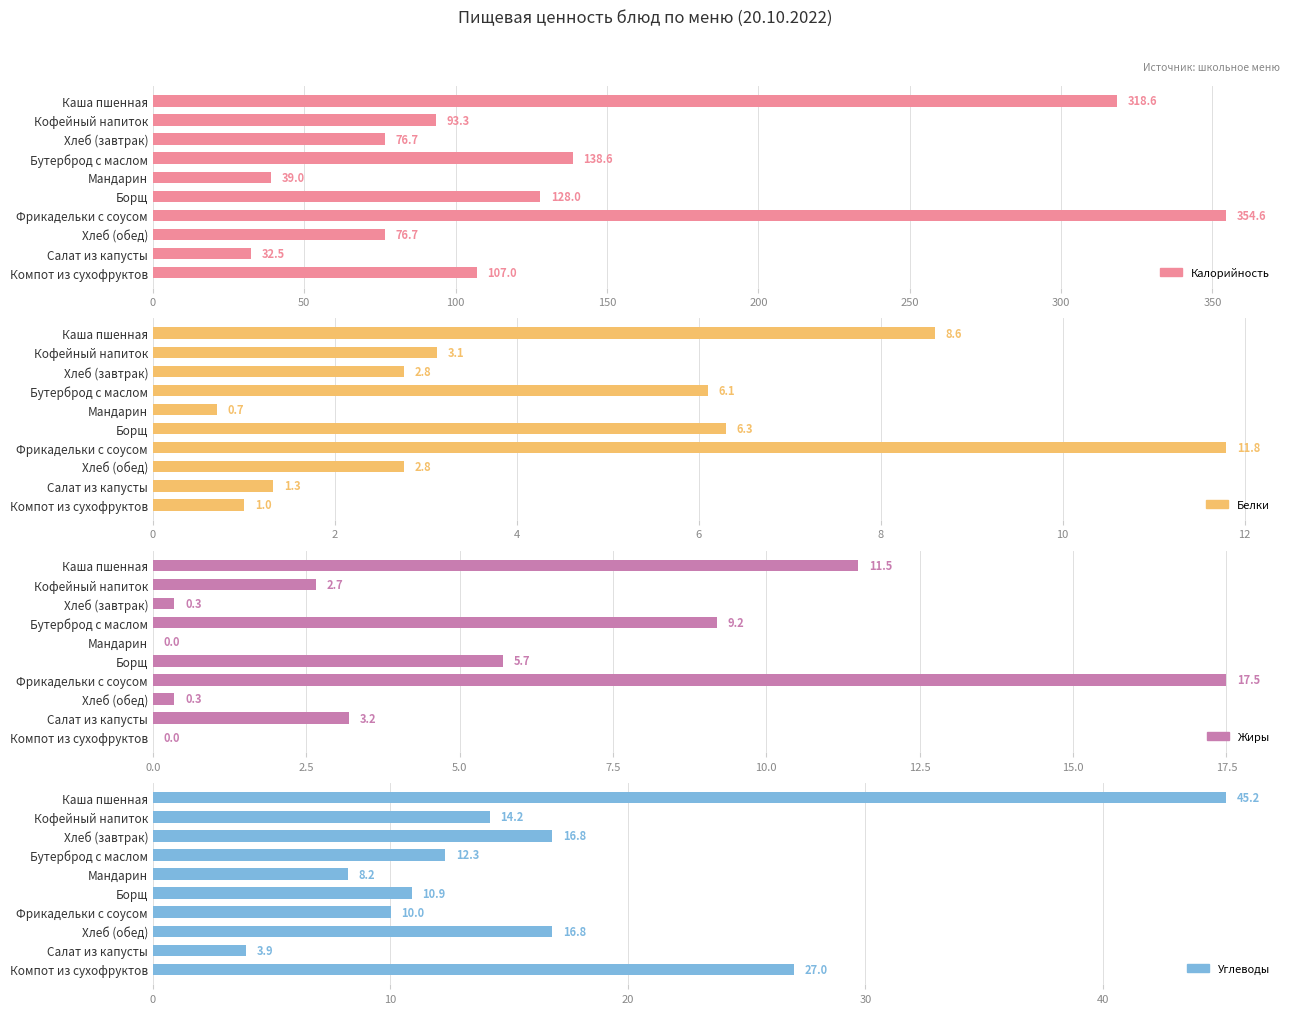

Reading left to right, what are all the values shown in this chart?

Калорийность: 318.6	93.3	76.7	138.6	39.0	128.0	354.6	76.7	32.5	107.0
Белки: 8.6	3.1	2.8	6.1	0.7	6.3	11.8	2.8	1.3	1.0
Жиры: 11.5	2.7	0.3	9.2	0.0	5.7	17.5	0.3	3.2	0.0
Углеводы: 45.2	14.2	16.8	12.3	8.2	10.9	10.0	16.8	3.9	27.0